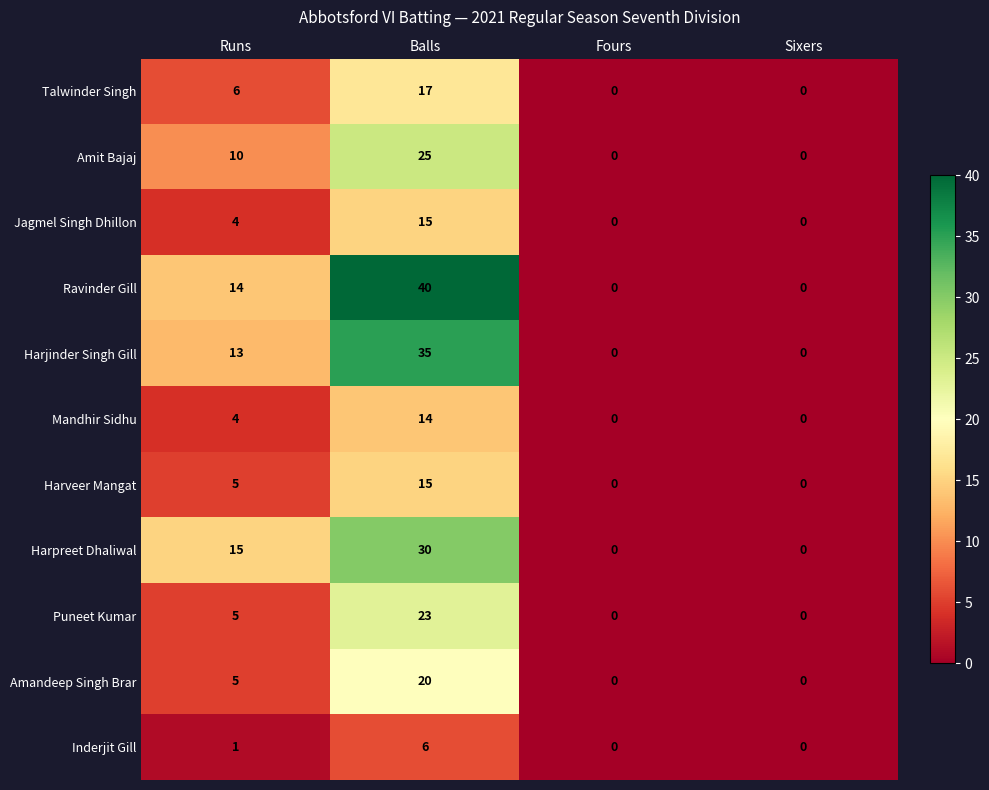

Which category has the highest value across all series?

Balls